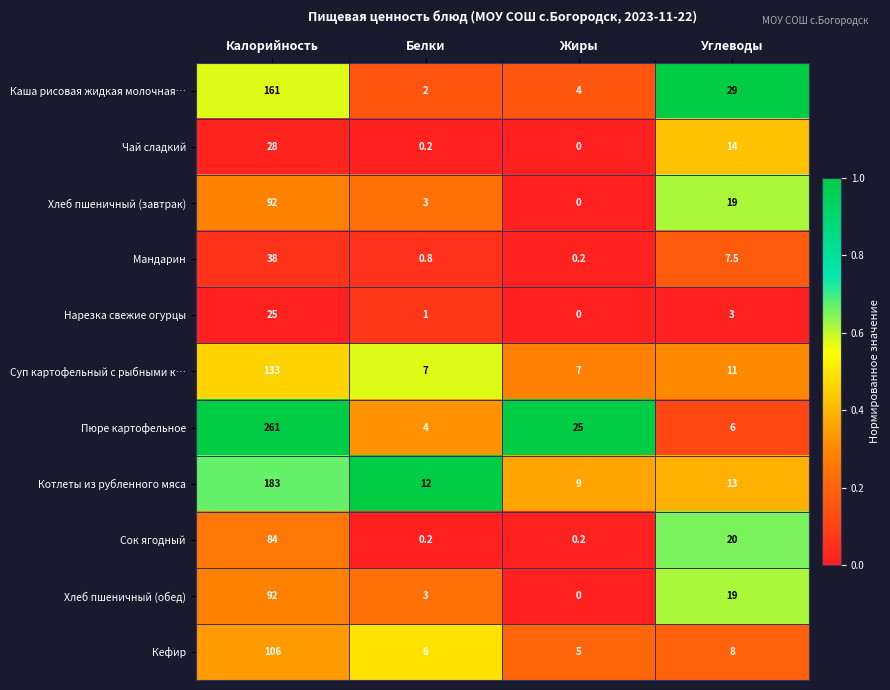

The Кефир series shows 8.0 at Углеводы. True or false?

True